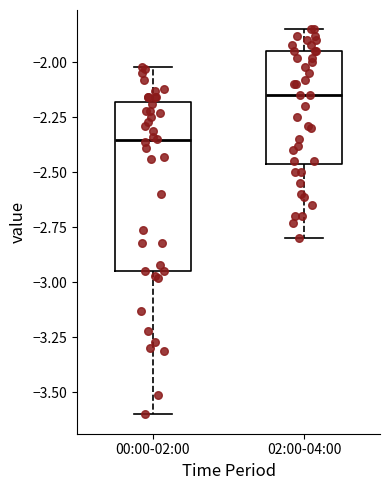

Where does the lower whisker of the box for 02:00-04:00 end on the y-axis? The values are not printed on the chart, so give them approximately, as read against the axis.

-2.80